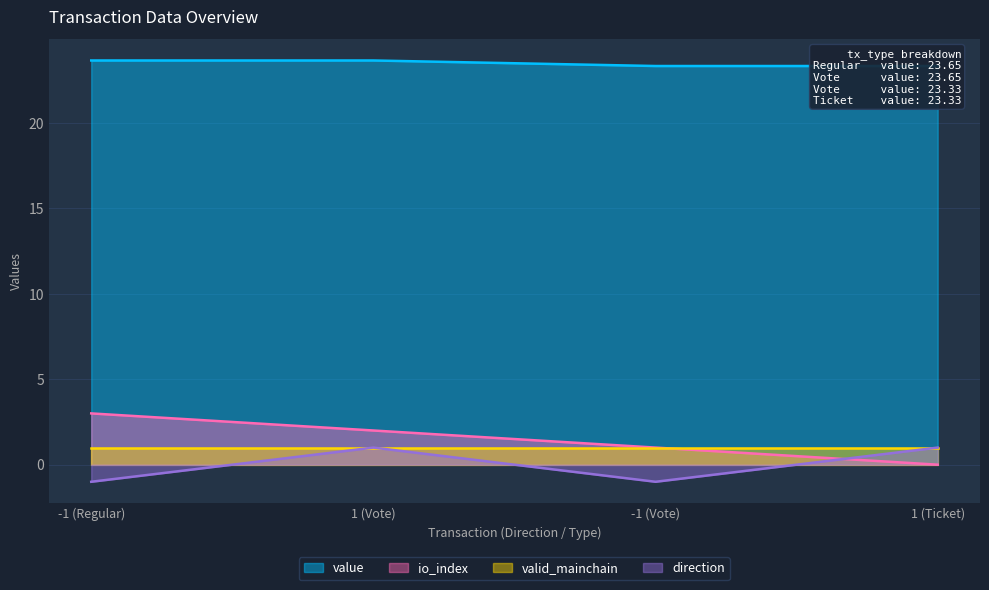

Is it true that direction equals -1 at -1 (Vote)?

True